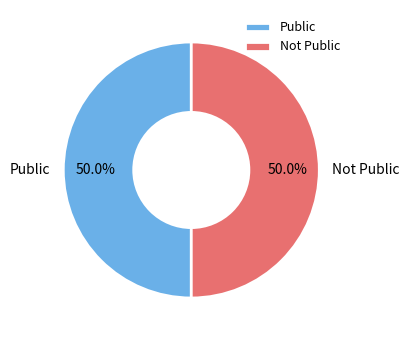

Approximately how many times larger is the value at Public compared to Not Public?

1.0